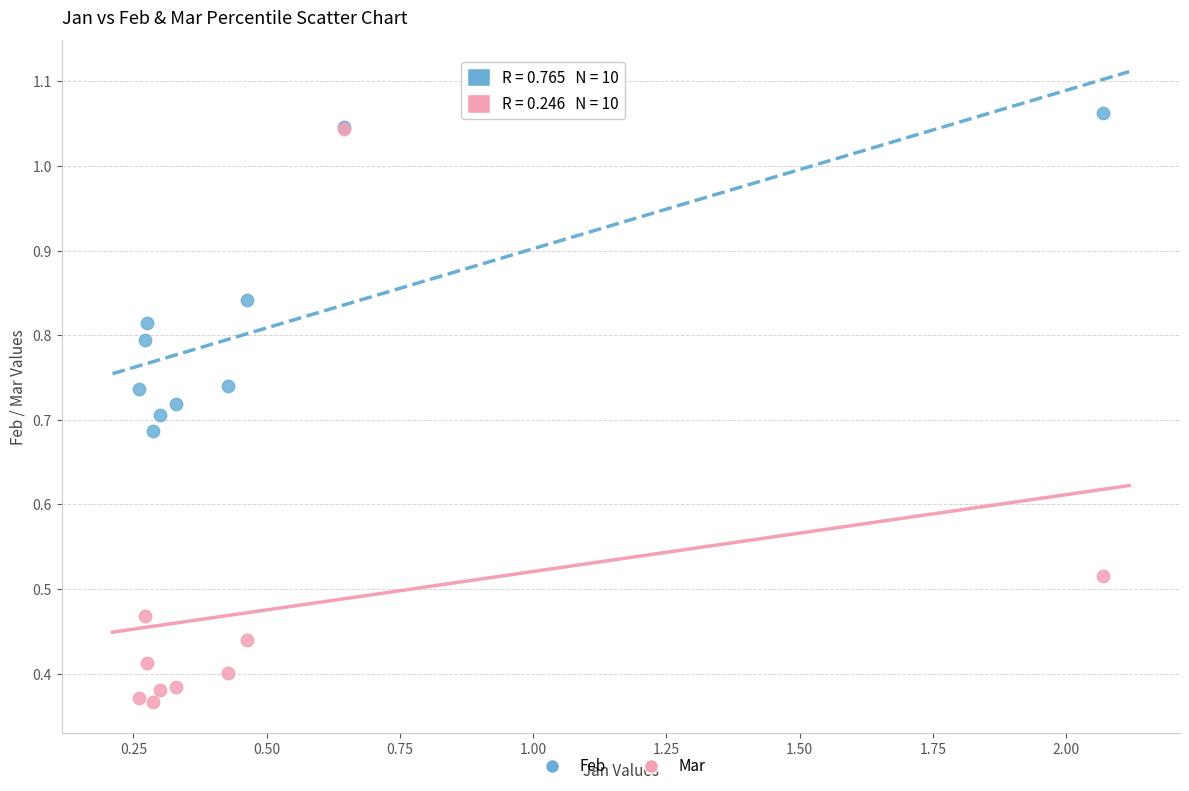

Which series has the largest Y range (max minus min)?

Mar